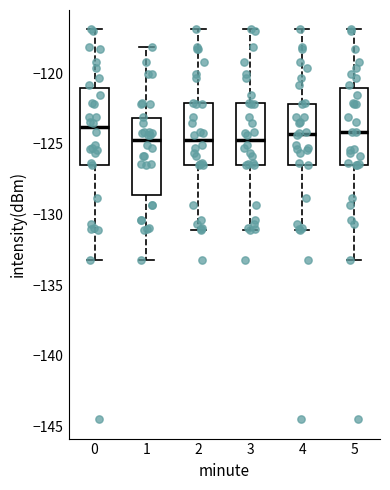

Reading left to right, transcribe this box plot: for each box, give where its median line is, the range the box spans, and where its two whiskers end, as read against the y-axis. The values are not printed on the chart, so give them approximately, as read against the axis.

0: median -124.0, box -126.5 to -121.0, whiskers -133.5 to -117.0
1: median -124.5, box -128.5 to -123.0, whiskers -133.5 to -118.0
2: median -124.5, box -126.5 to -122.0, whiskers -131.0 to -117.0
3: median -124.5, box -126.5 to -122.0, whiskers -131.0 to -117.0
4: median -124.5, box -126.5 to -122.0, whiskers -131.0 to -117.0
5: median -124.0, box -126.5 to -121.0, whiskers -133.5 to -117.0